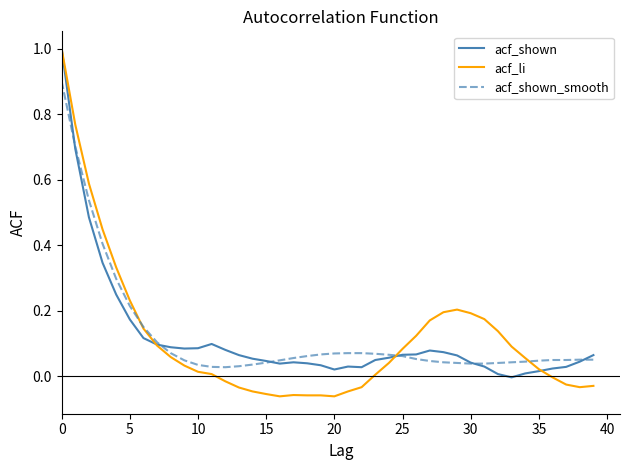

What is the highest value of the acf_li series?

1.0